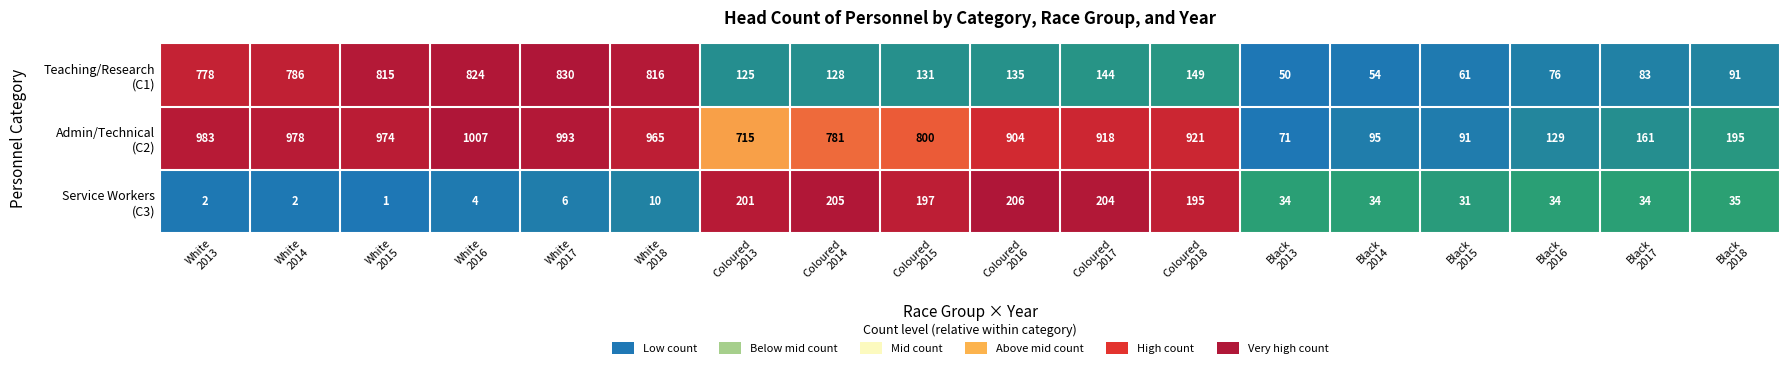

At which category is the sum across all series the highest?

White
2016